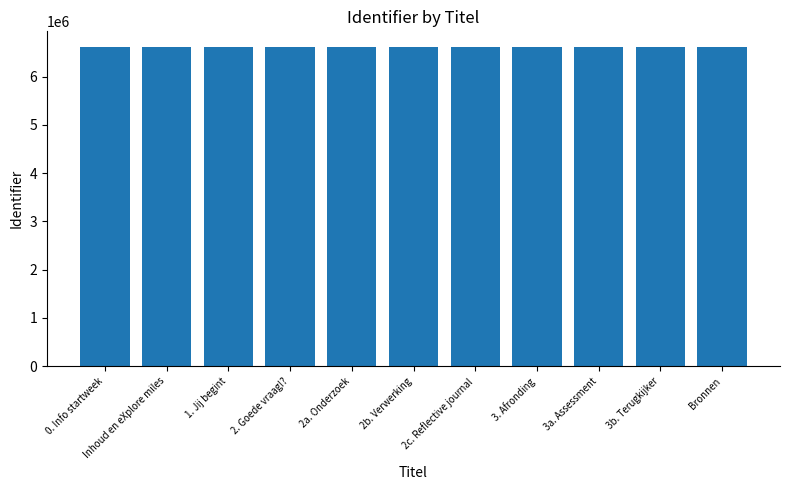

What position from the right is 3. Afronding?

4